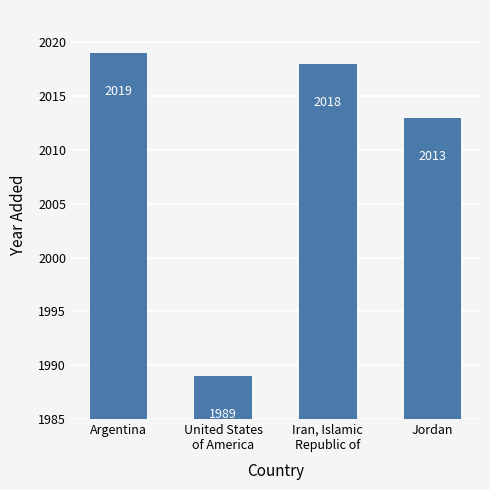

Which category has the highest value across all series?

Argentina